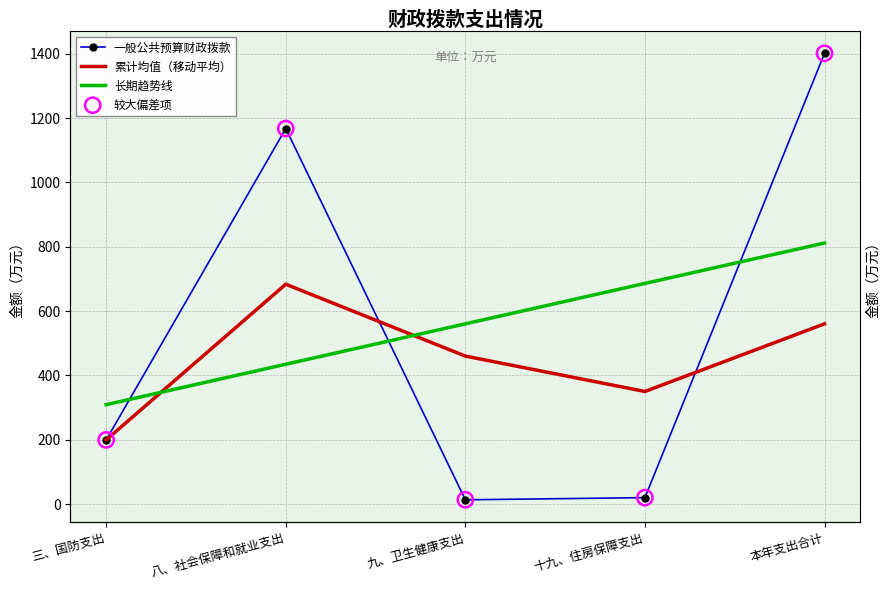

Which series contains the highest Y value?

一般公共预算财政拨款